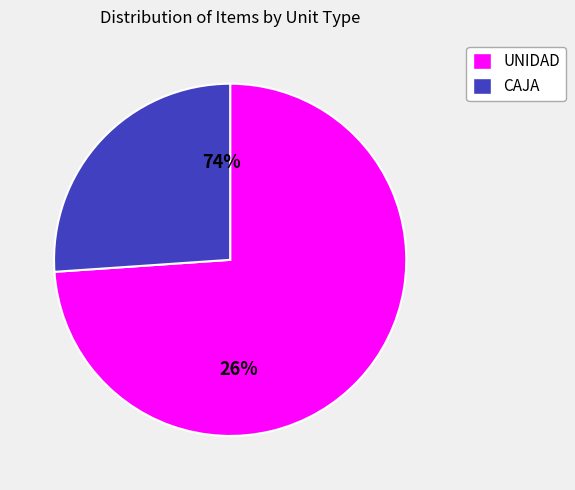

Does 12 represent more than half of the total?

No